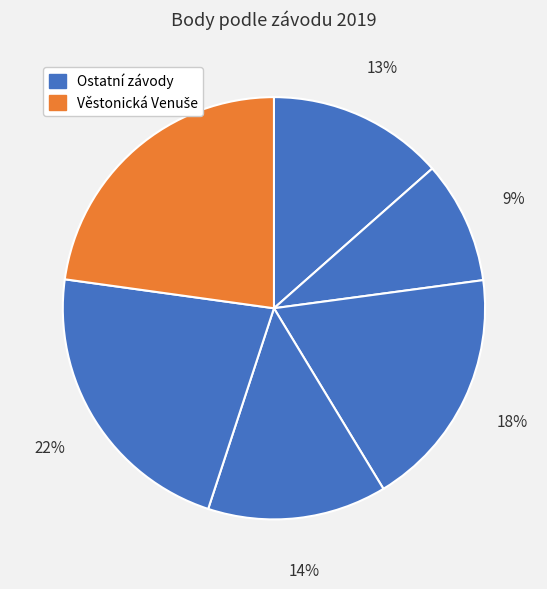

Count the number of slices in the pie.

6